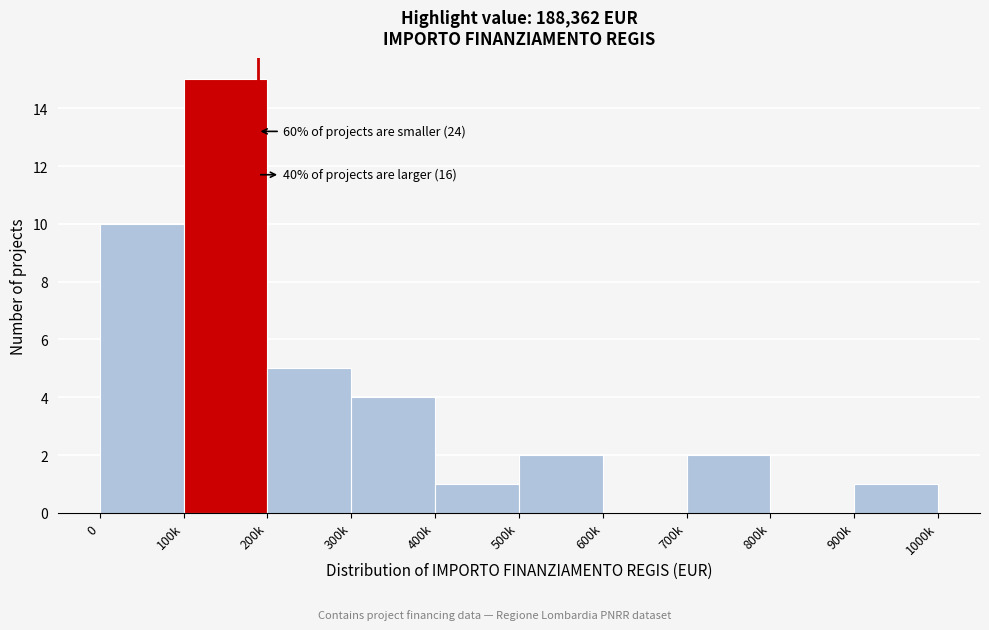

Reading left to right, extract all data points from this chart.

0=10	100k=15	200k=5	300k=4	400k=1	500k=2	600k=0	700k=2	800k=0	900k=1